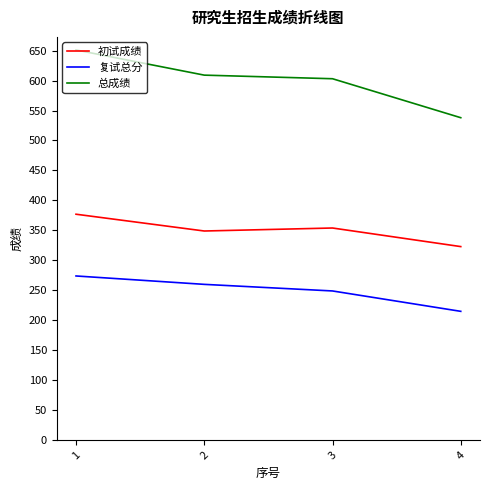

How many lines are shown in the chart?

3